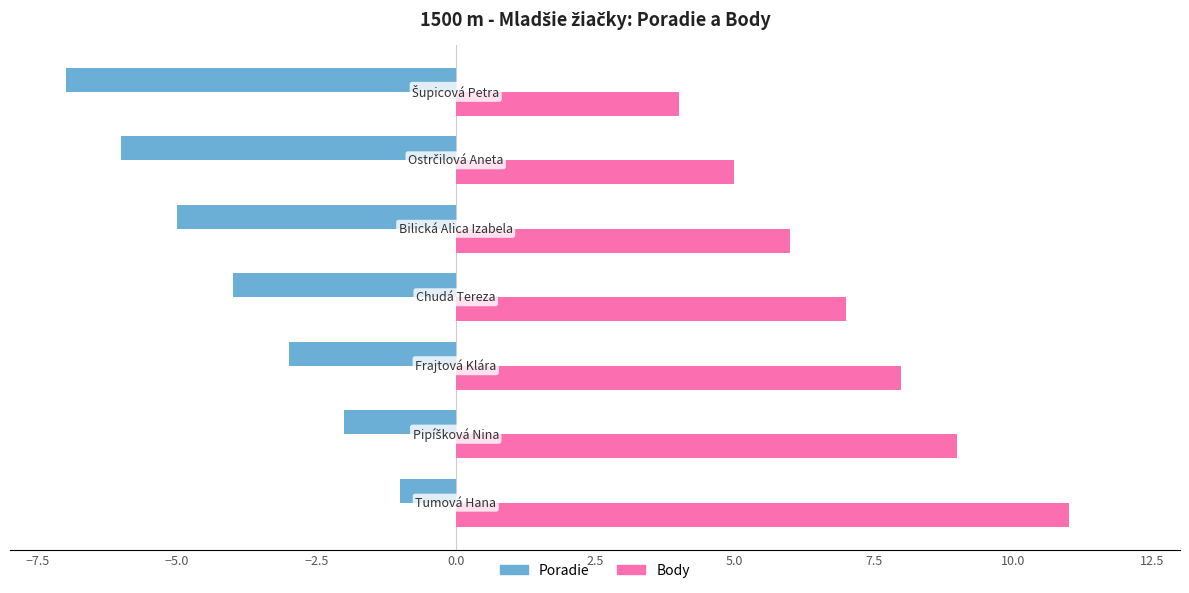

What is the minimum value for Body?

4